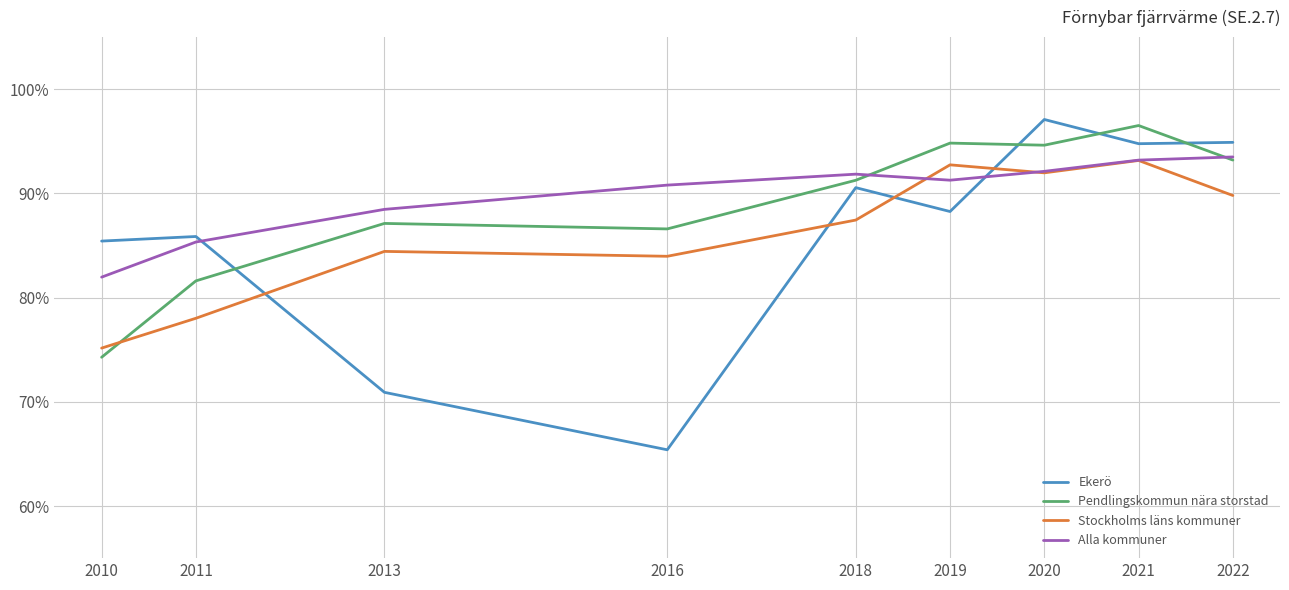

What is the difference between the maximum and minimum values in the Stockholms läns kommuner series?

18.0